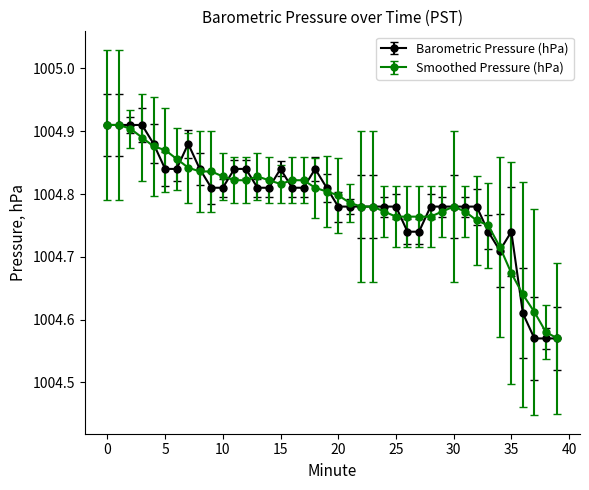

How many lines are shown in the chart?

2